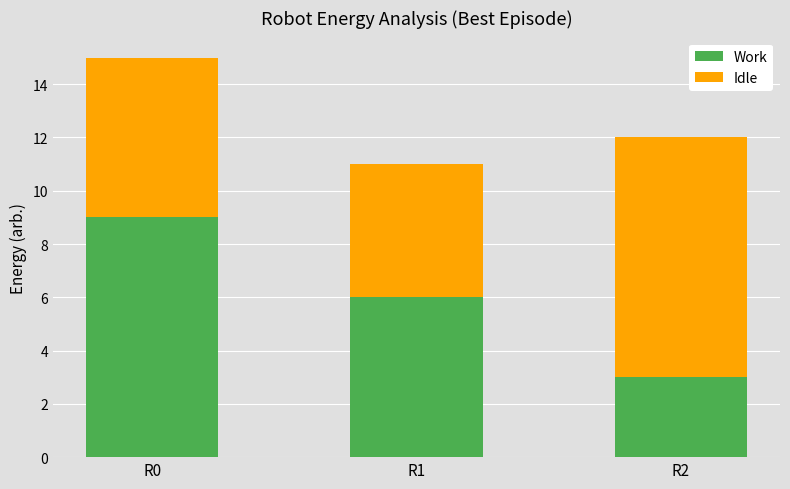

What are all the series names shown in the legend?

Work, Idle